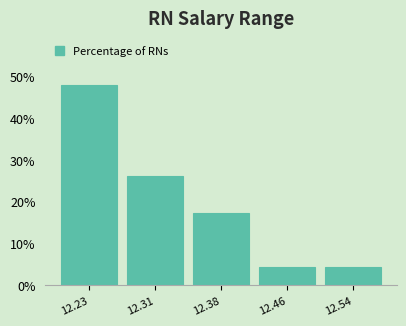

Reading left to right, list all the values displayed in this chart.

12.23=47.8	12.31=26.1	12.38=17.4	12.46=4.3	12.54=4.3